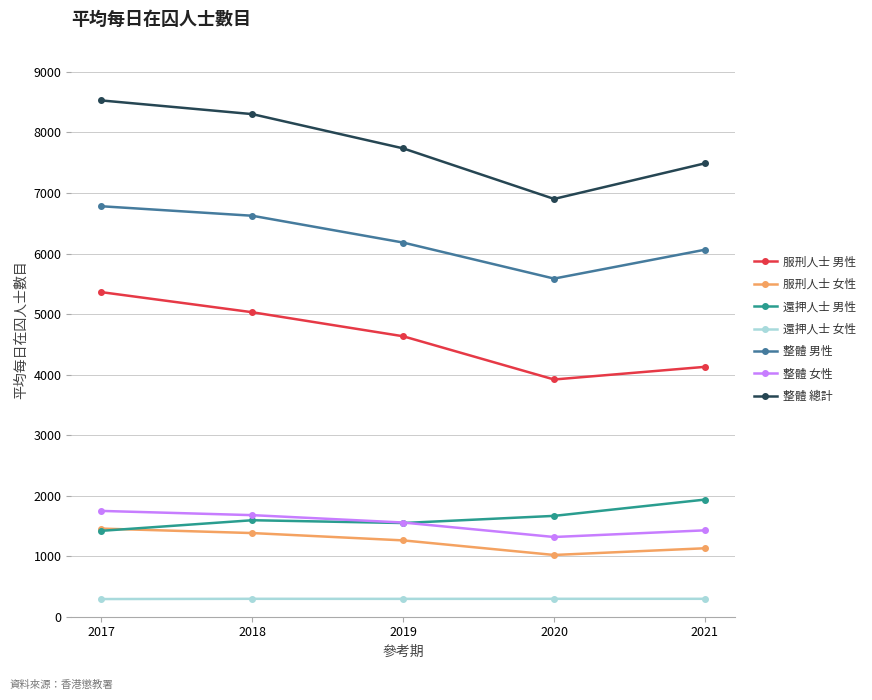

Which category has the highest value across all series?

2017